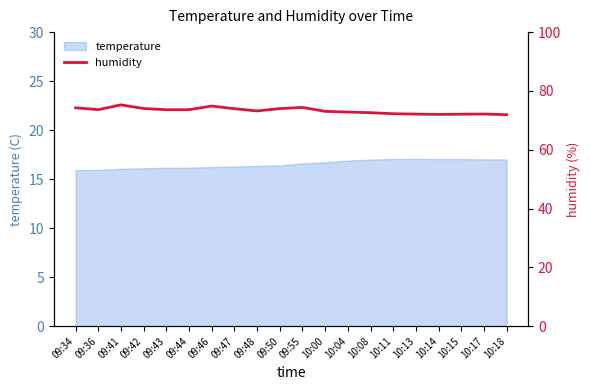

What is the label of the 3rd point from the right?

10:15